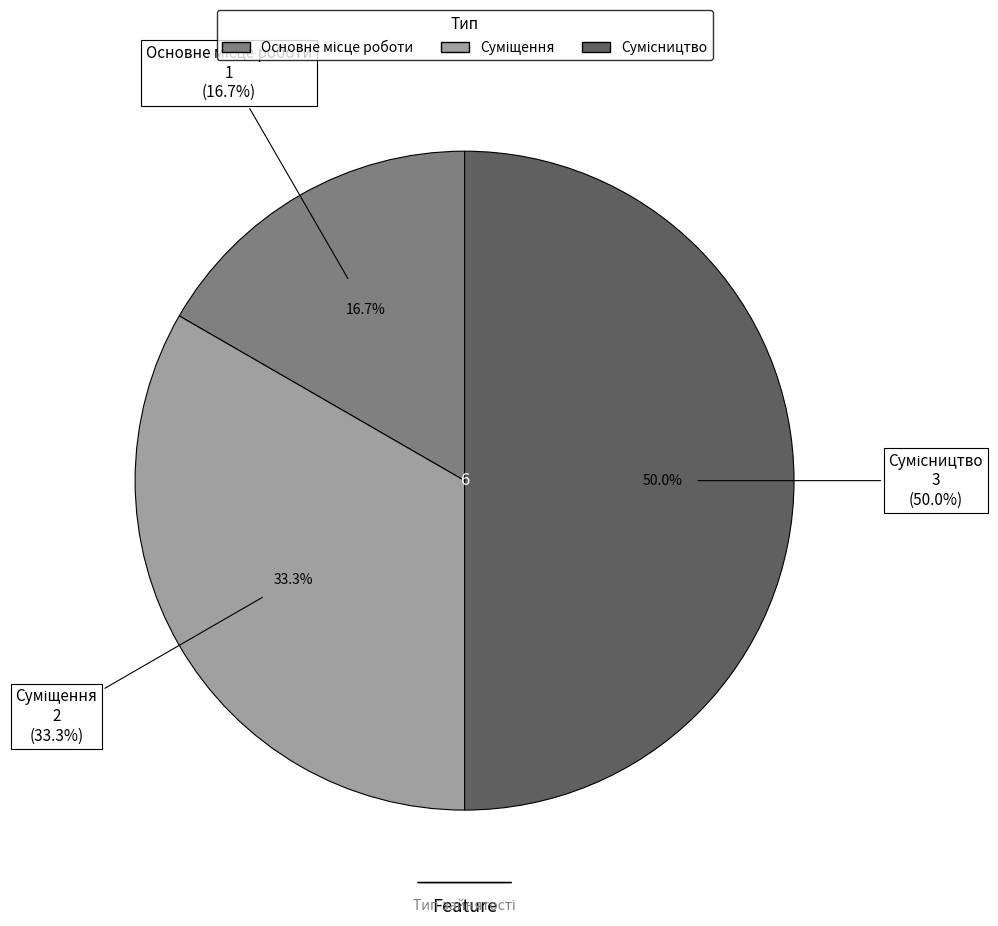

Combined, do Суміщення and Основне місце роботи account for over 50%?

No